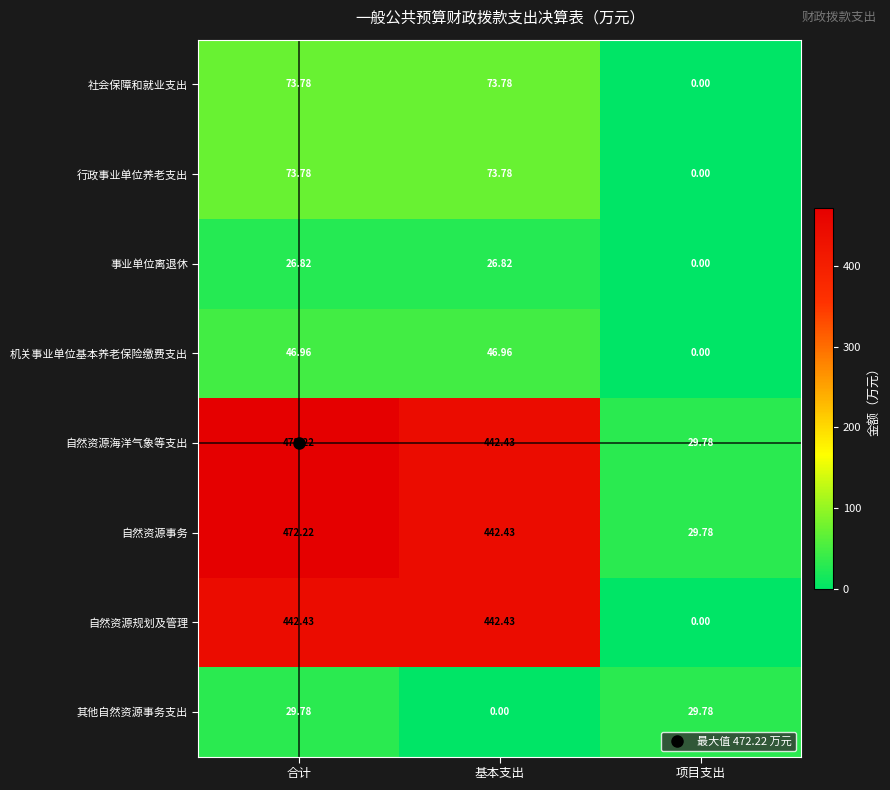

At which label does 自然资源事务 reach its peak?

合计